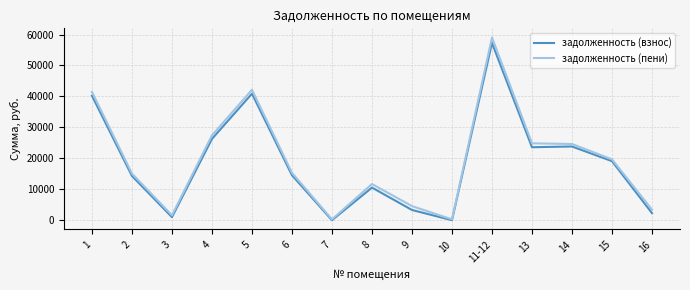

Is the value of задолженность (взнос) at 4 greater than the value of задолженность (пени) at 10?

Yes